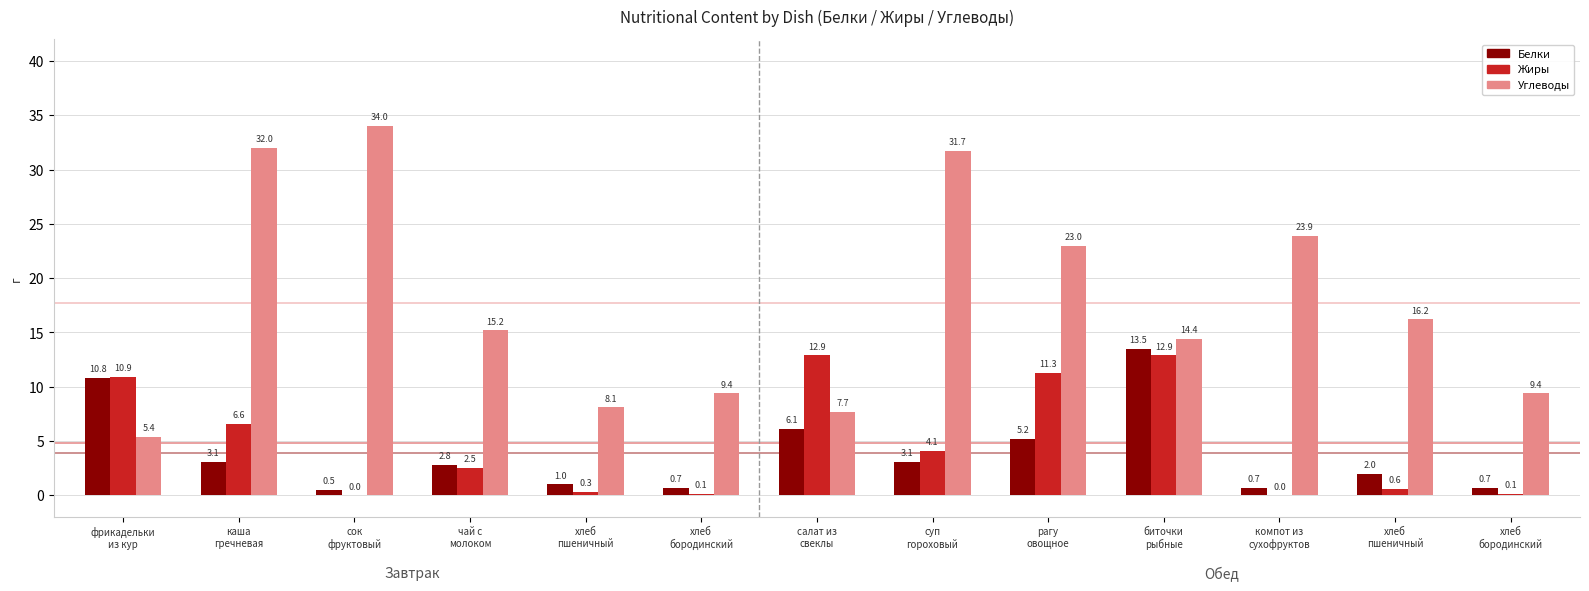

How many values in the Жиры series exceed 2?

7